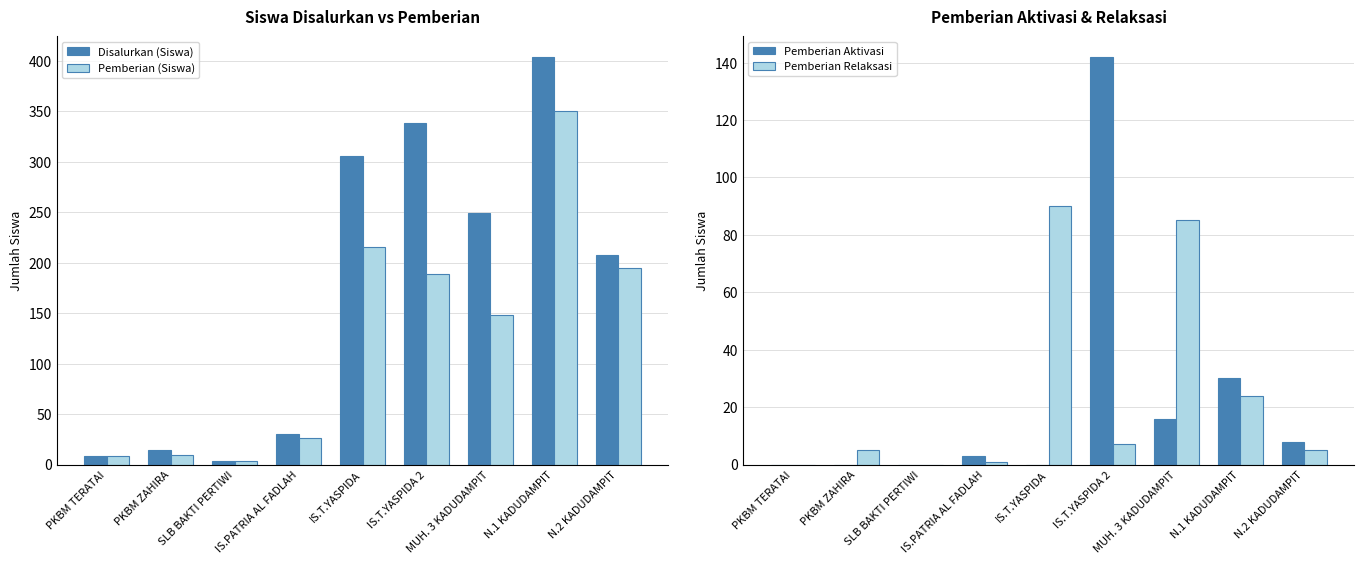

True or false: Pemberian (Siswa) has a value of 113 at IS.T.YASPIDA.

False